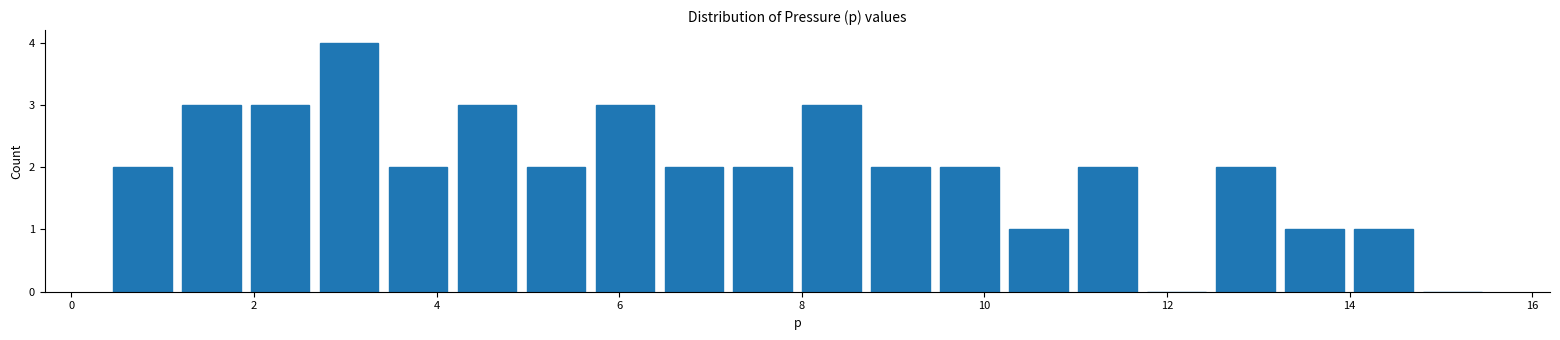

Read against the x-axis, roughly where is the centre of the tallest bar?

3.0